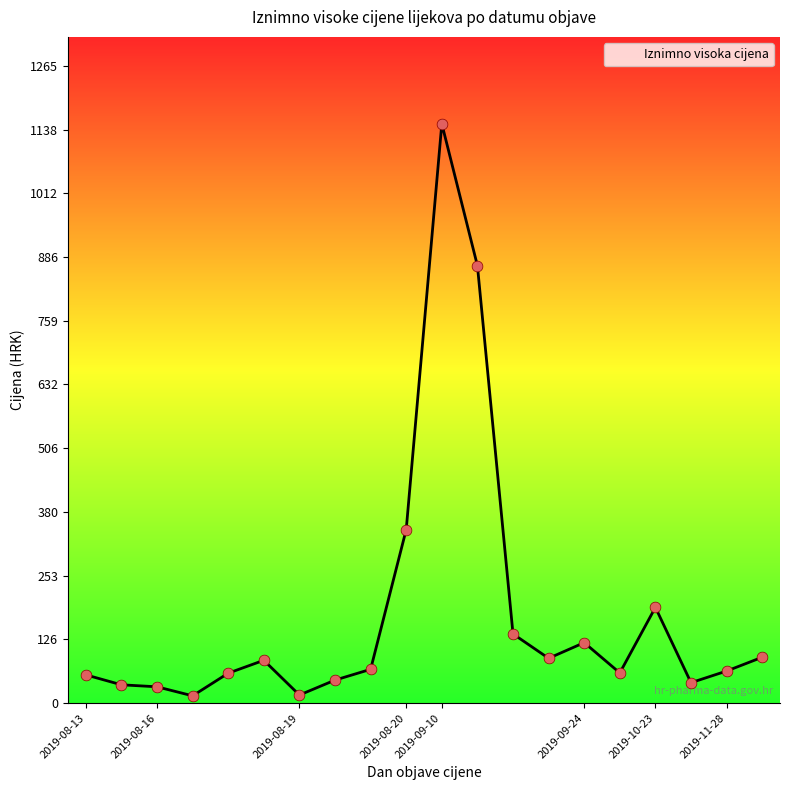

What is the maximum value shown in the chart?

1150.0